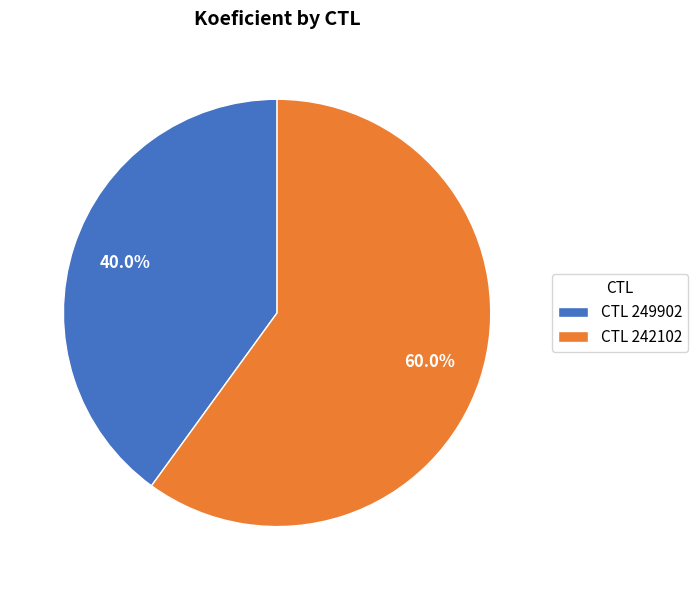

Which slice is the smallest?

CTL 249902